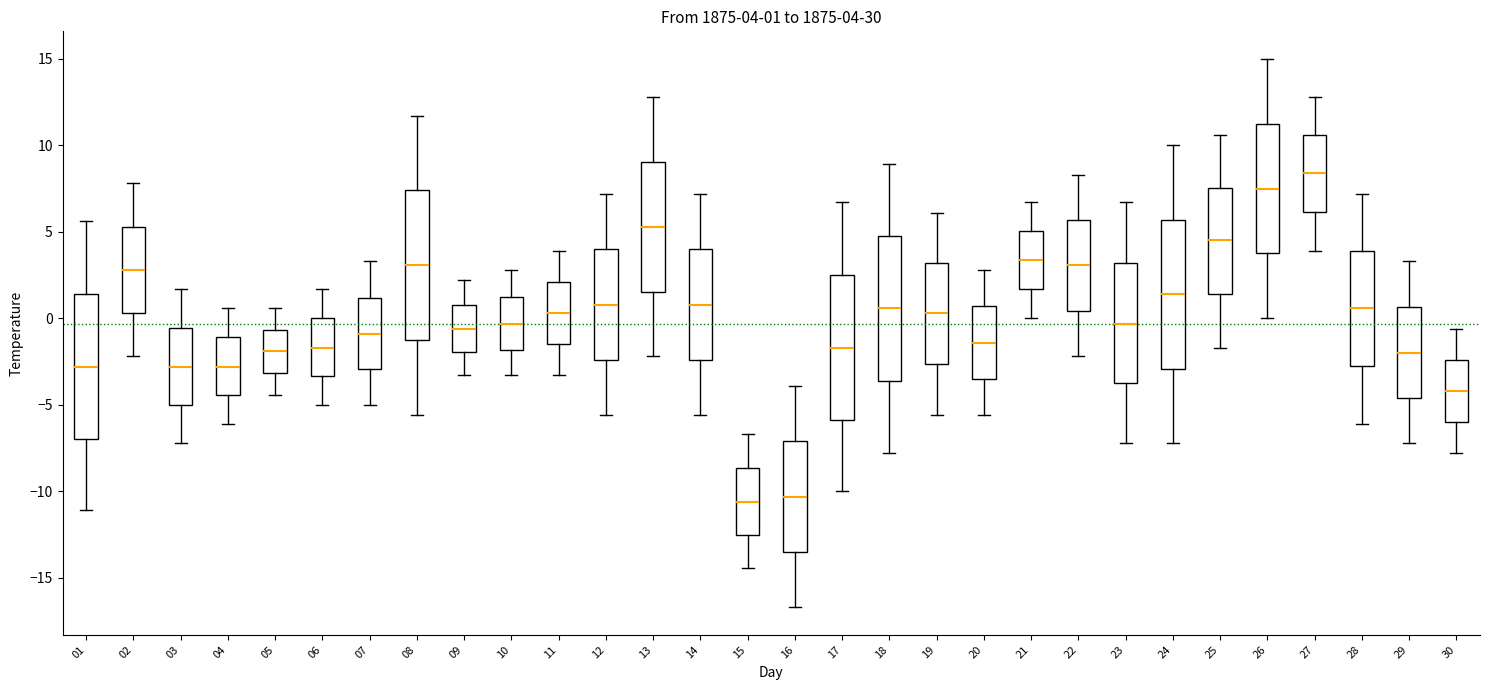

Which box's median line is the highest?

27